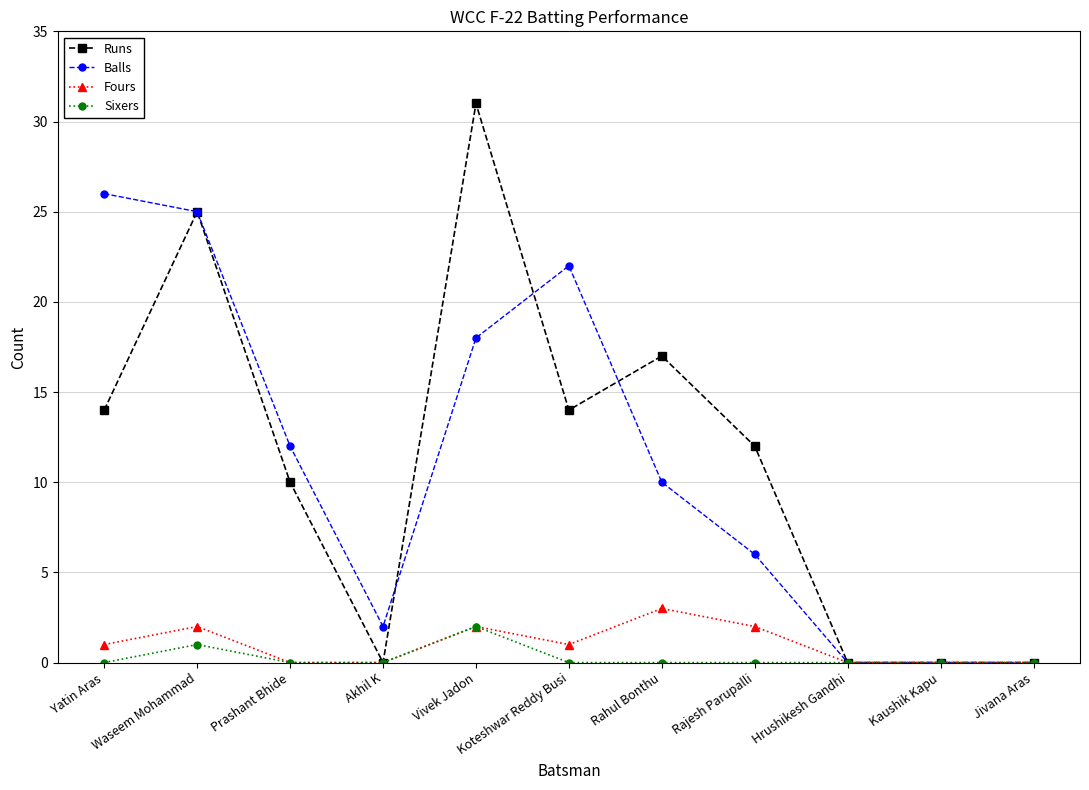

Which category has the highest value in the Sixers series?

Vivek Jadon